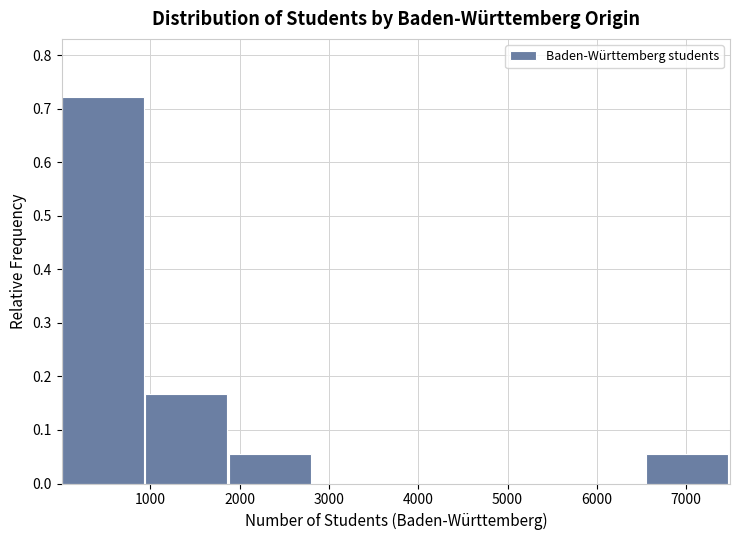

Reading left to right, transcribe this chart: for each bar, give the range it covers on the x-axis and its height. Neither the bar edges nor the heights are printed on the chart, so give them approximately, as read against the axes.

0 to 900: 0.72
900 to 1900: 0.17
1900 to 2800: 0.06
2800 to 3700: 0
3700 to 4700: 0
4700 to 5600: 0
5600 to 6600: 0
6600 to 7500: 0.06